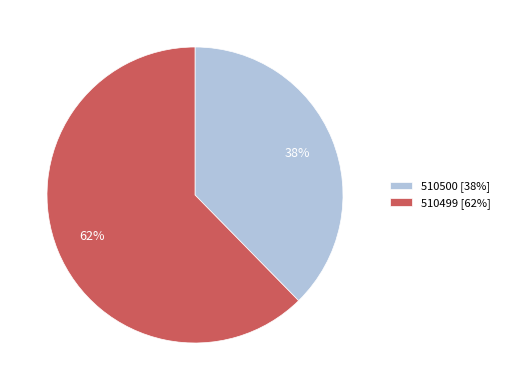

Does 510499 represent more than half of the total?

Yes